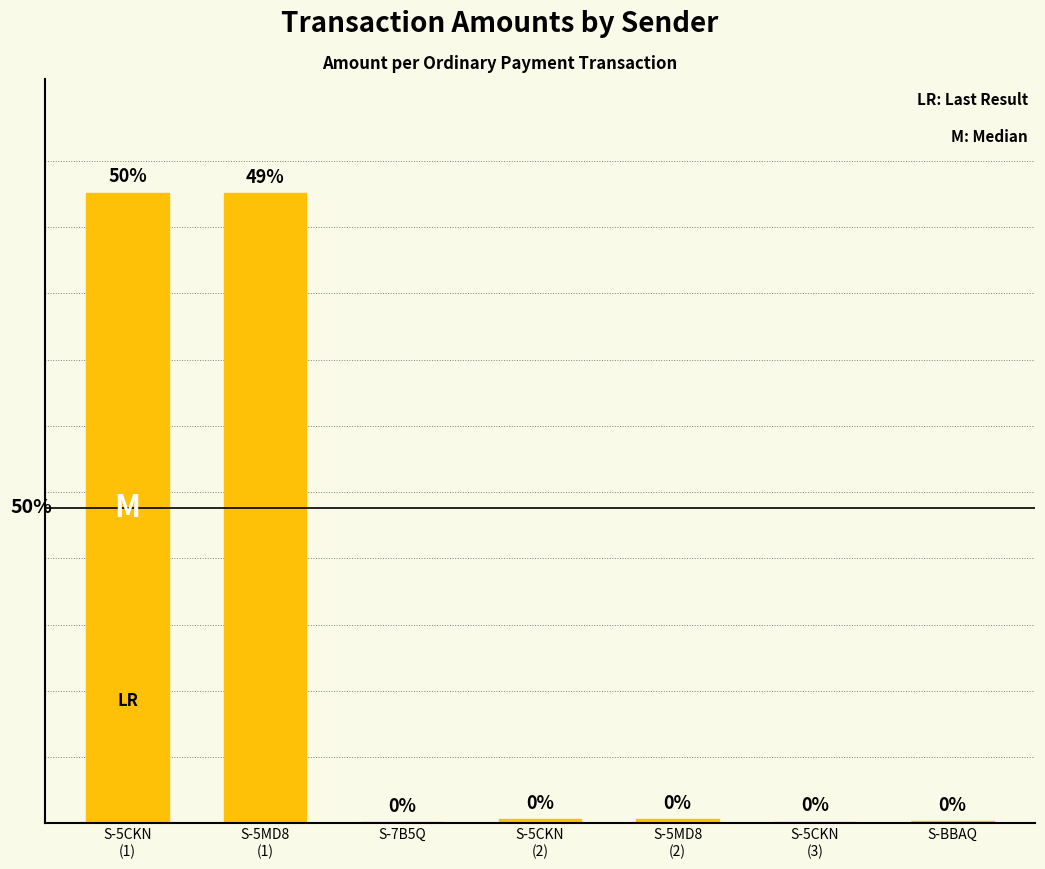

What is the change in value from S-7B5Q to S-BBAQ?

+3